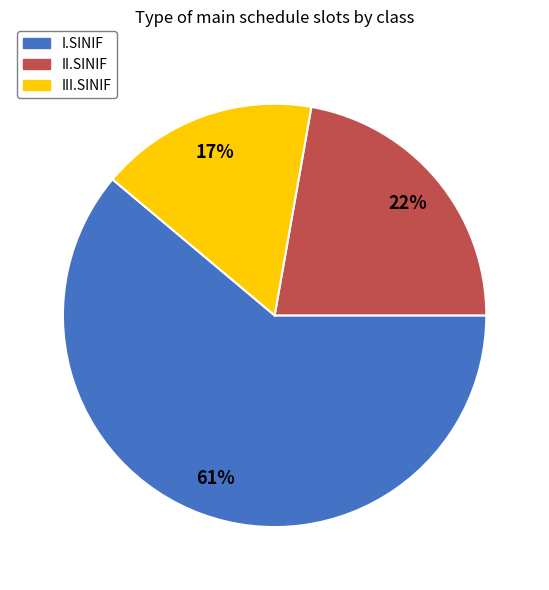

Which slice represents more than half of the pie?

I.SINIF